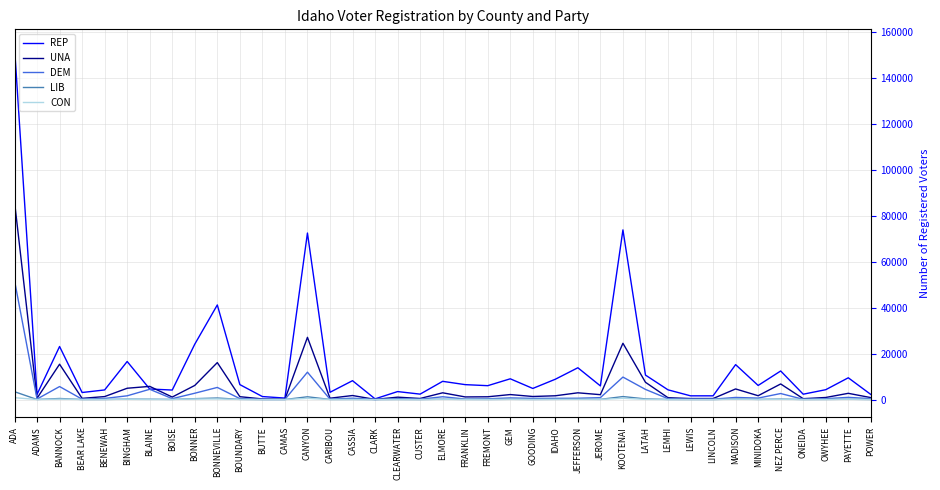

At which category is the sum across all series the highest?

ADA